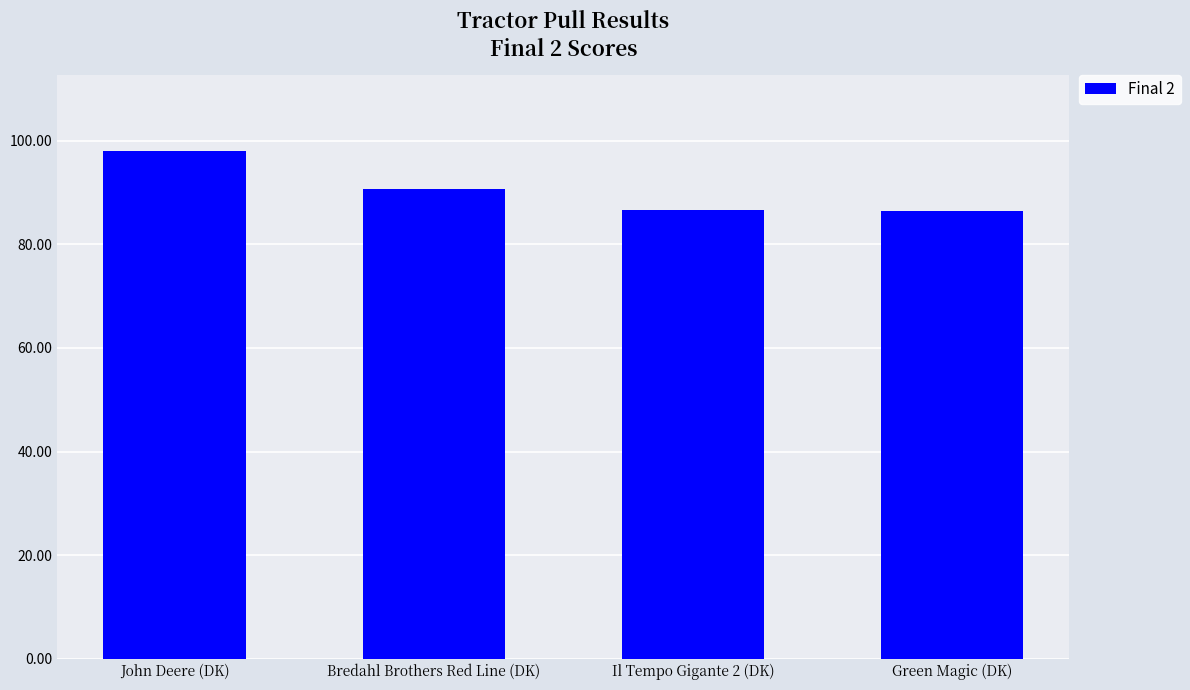

What is the difference between the second highest and second lowest values?

4.1